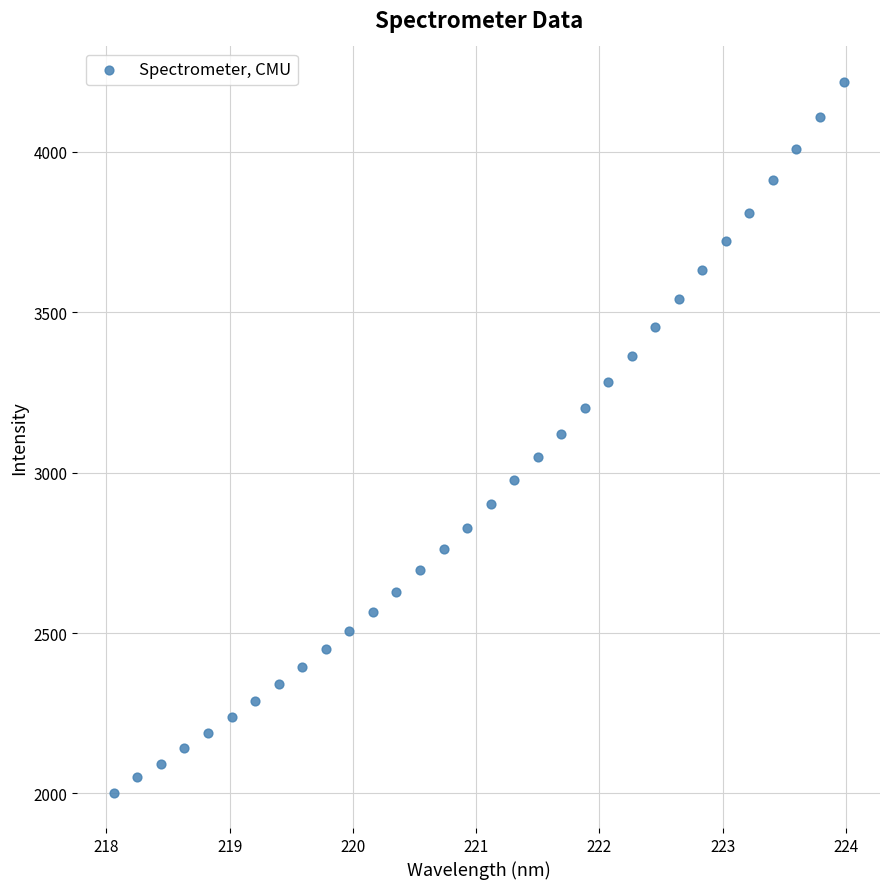

What is the range of X values (max minus min)?

5.9